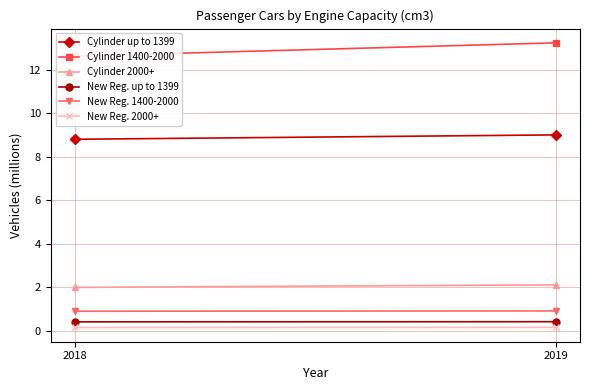

The value of Cylinder 2000+ at 2018 is 0.9. True or false?

False